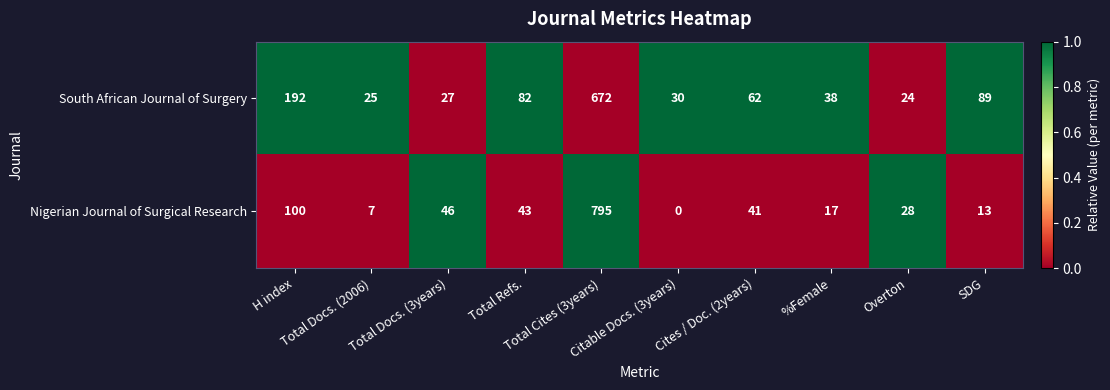

At Total Cites (3years), list the series in order from largest to smallest.

Nigerian Journal of Surgical Research, South African Journal of Surgery